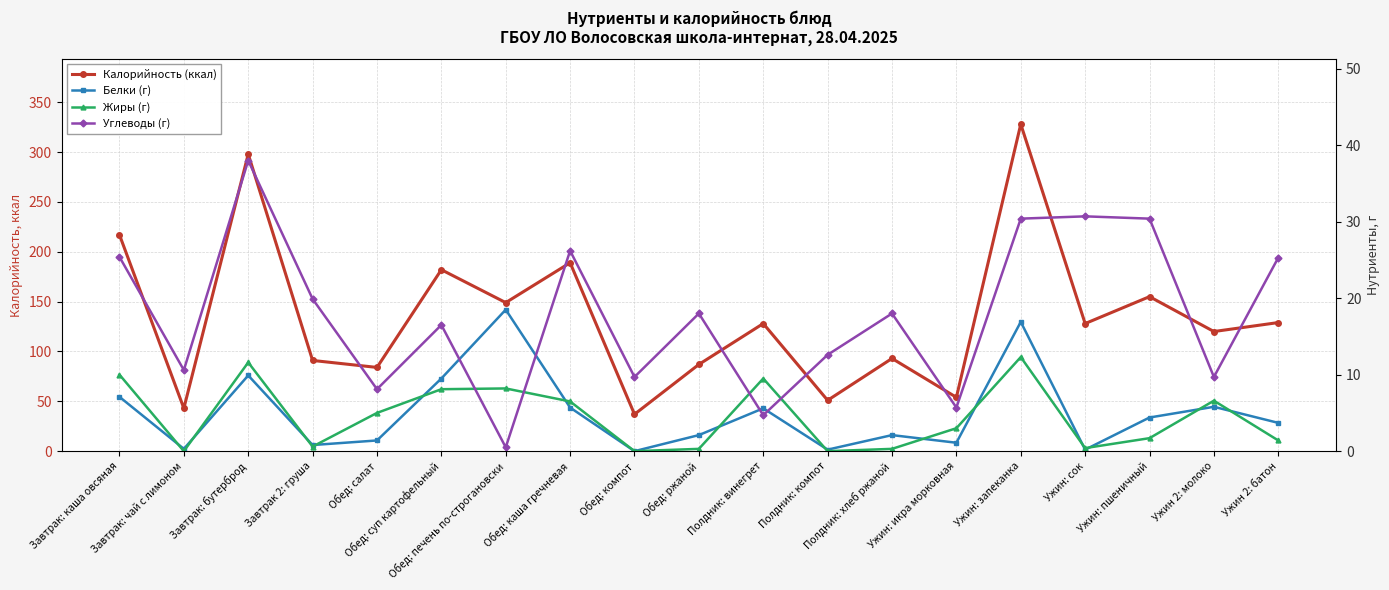

The Белки (г) series shows 5.6 at Полдник: винегрет. True or false?

True